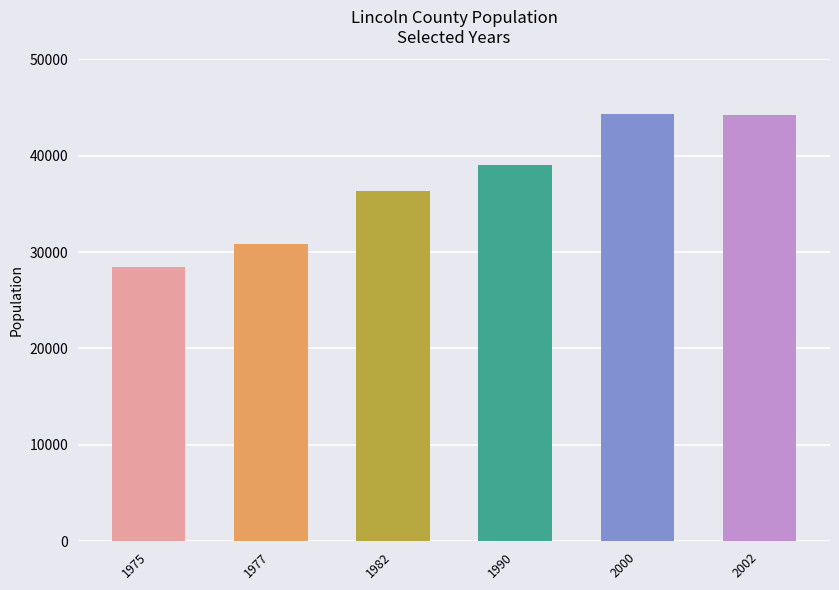

What is the value of the 3rd bar from the left?

36364